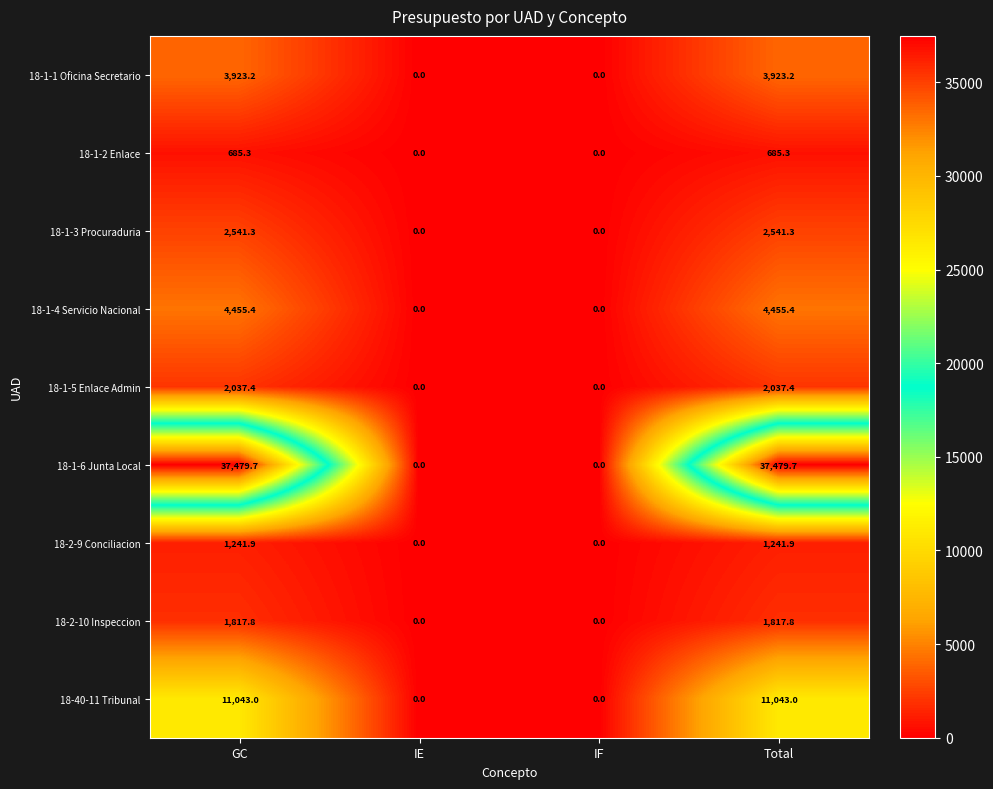

At which label does 18-1-6 Junta Local first exceed 37479?

GC